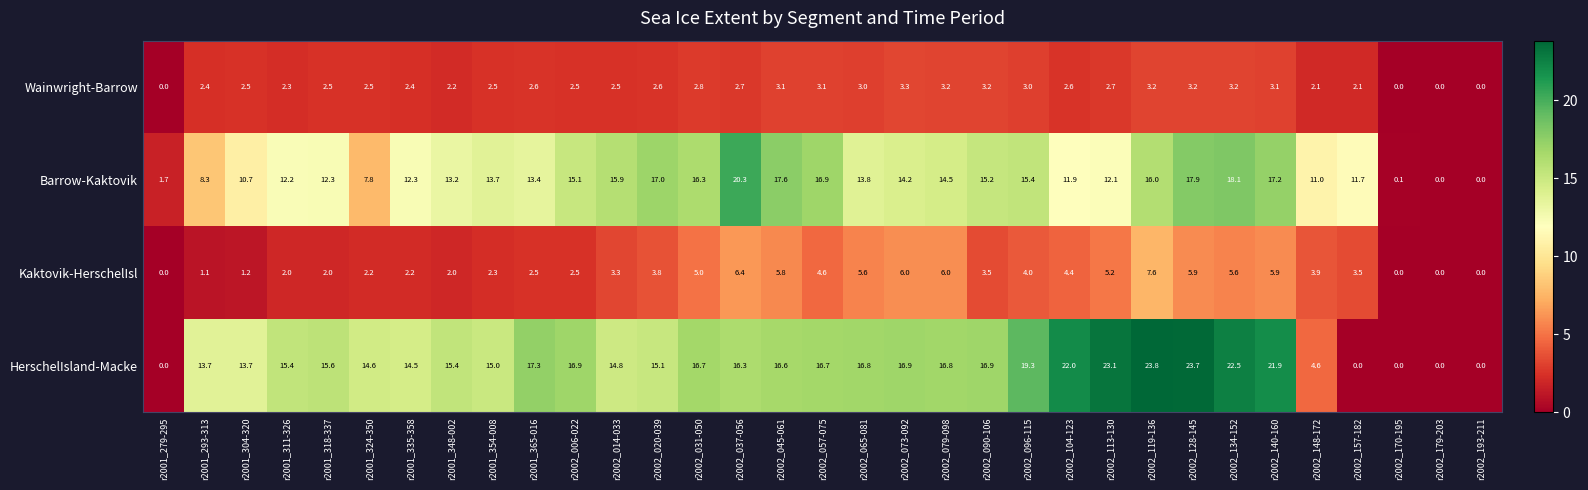

Count the number of data series in this chart.

4